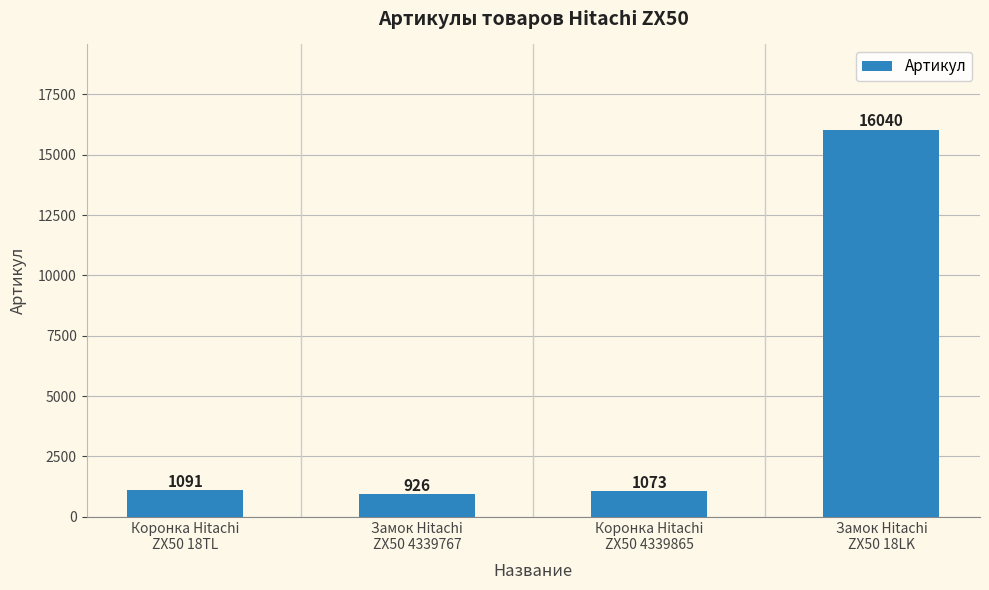

Which has a higher value, Замок Hitachi
ZX50 18LK or Коронка Hitachi
ZX50 4339865?

Замок Hitachi
ZX50 18LK